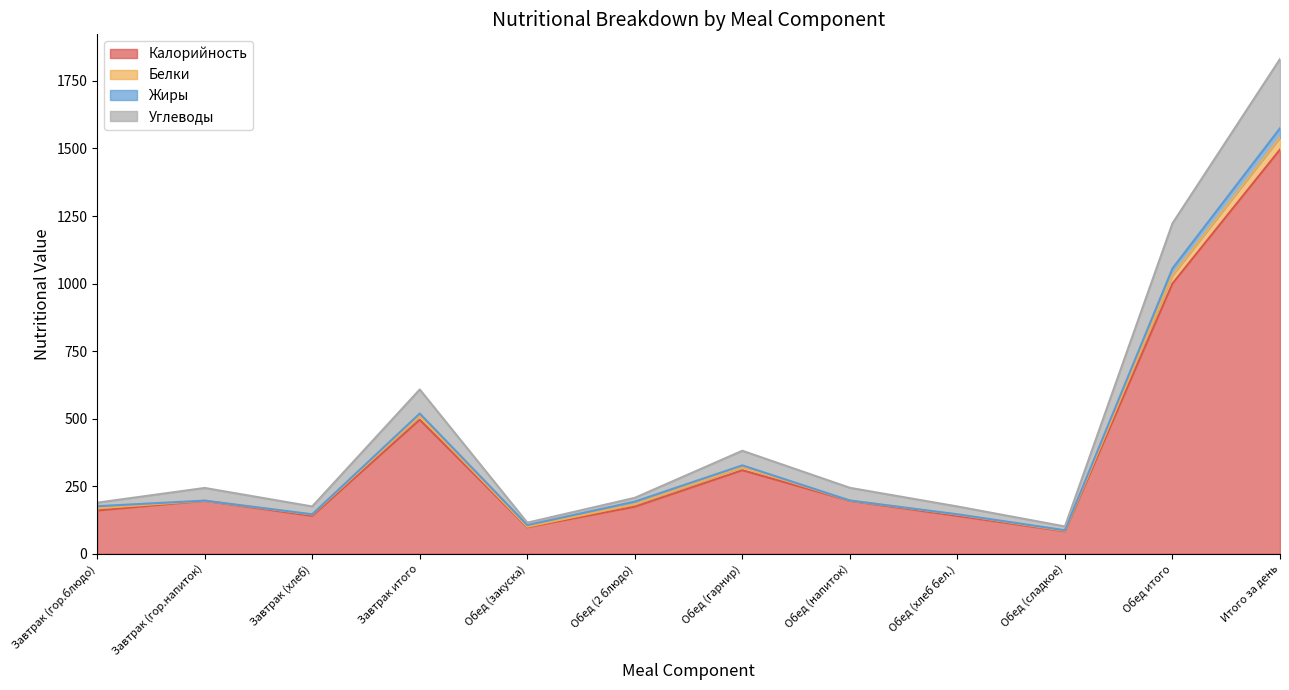

What is the label of the 2nd point from the right?

Обед итого